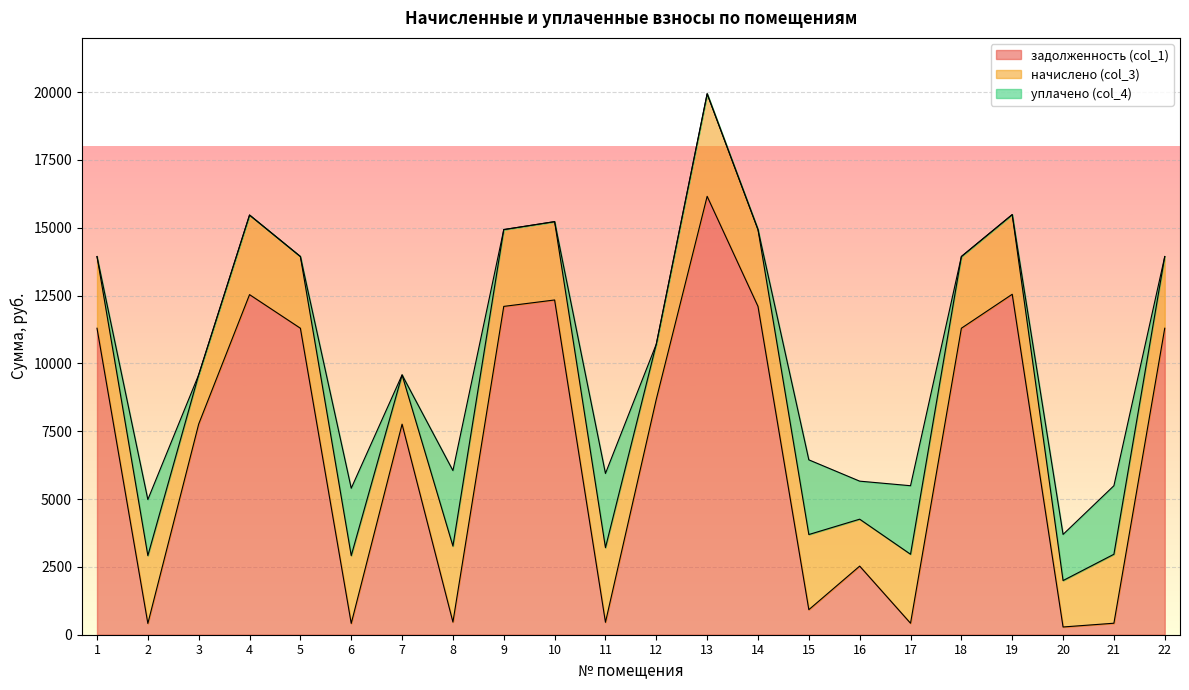

Does the chart display data point markers on the line(s)?

No